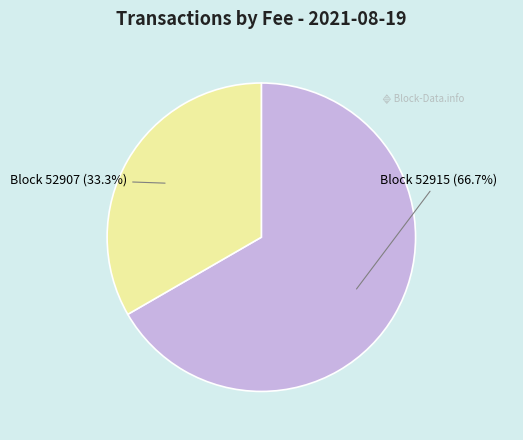

Does any single category account for the majority?

Yes